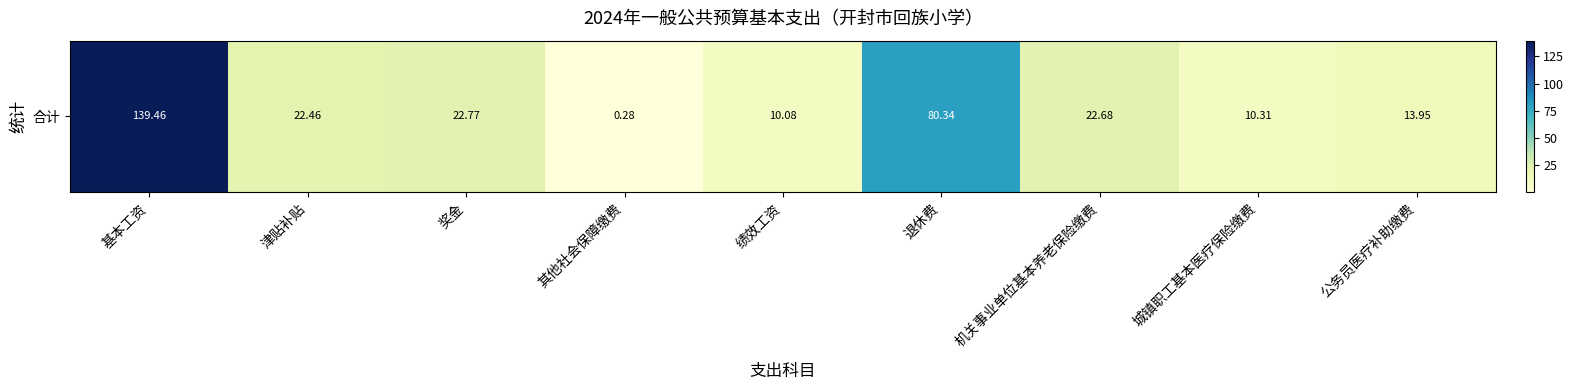

Where does the data first go above 22?

基本工资